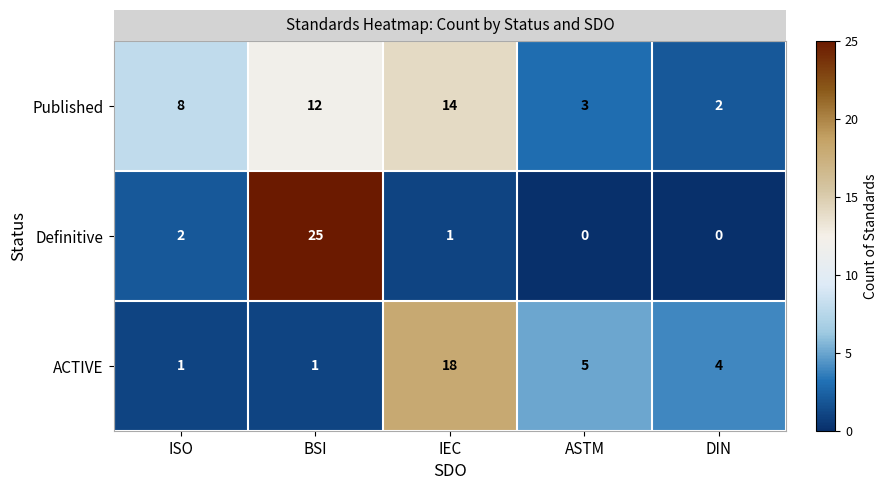

Count the number of categories in the chart.

5